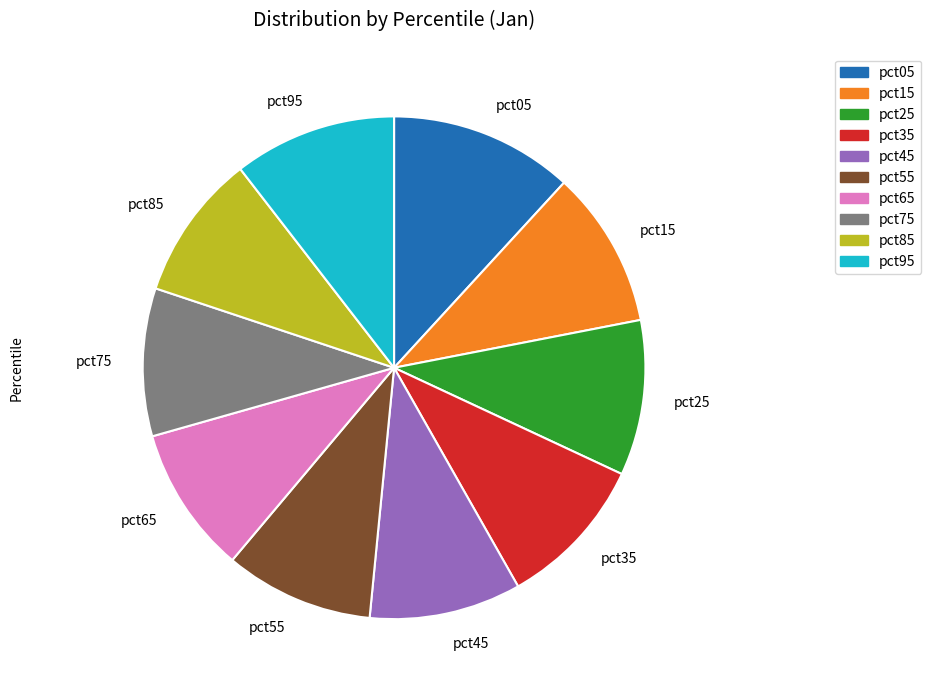

Approximately how many times larger is the value at pct15 compared to pct85?

1.1